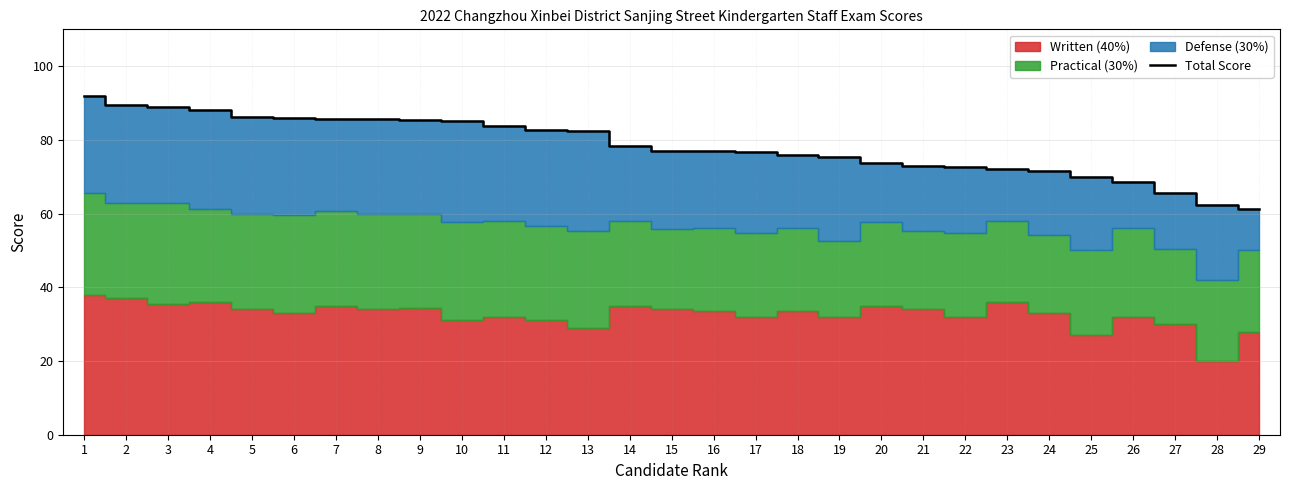

Does the chart have visible grid lines?

Yes